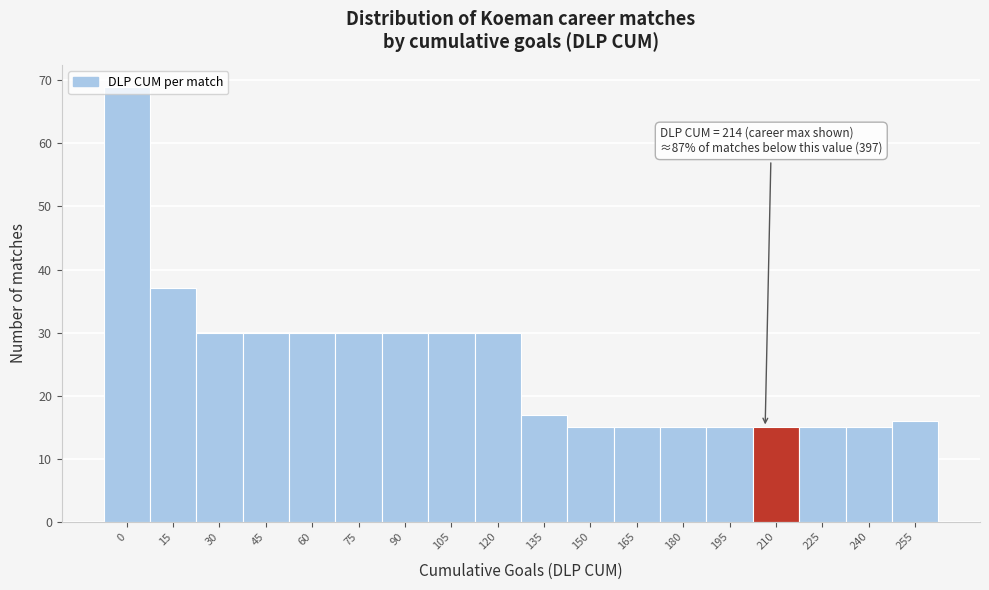

What is the value of the 10th bar from the left?

17